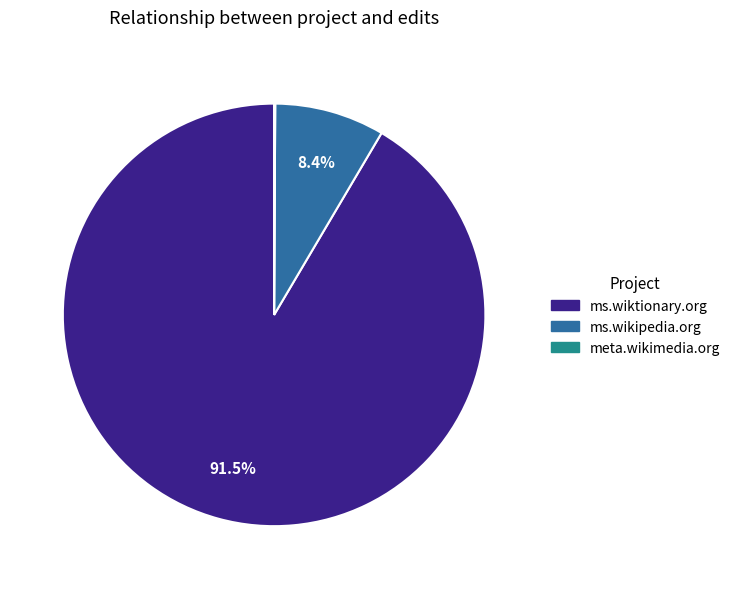

Between ms.wikipedia.org and ms.wiktionary.org, which is larger?

ms.wiktionary.org